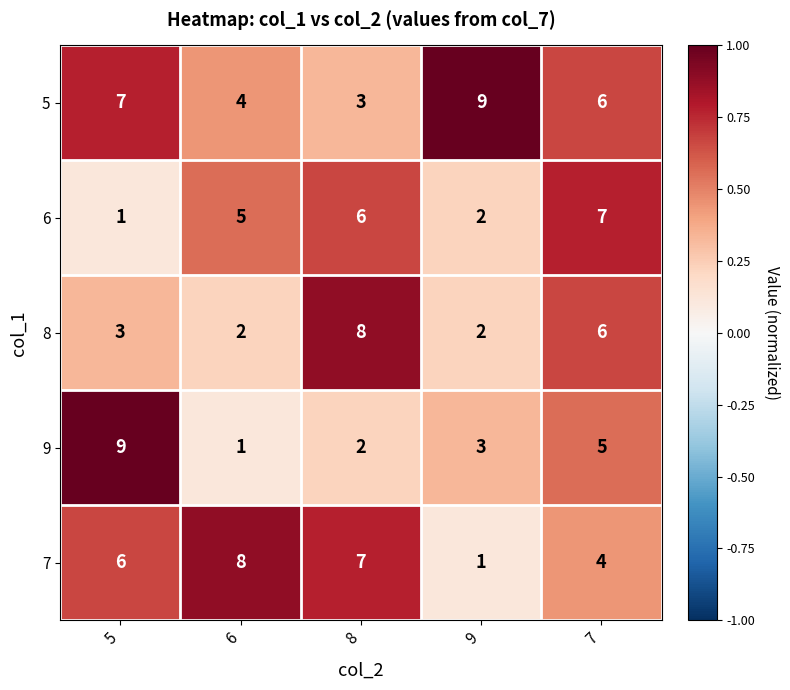

Which category has the lowest value in the 6 series?

5